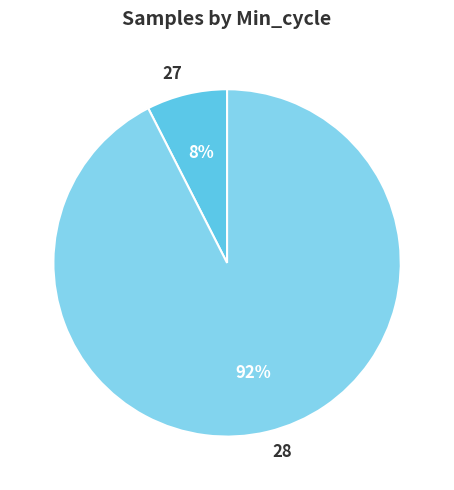

What is the largest slice in the pie chart?

28